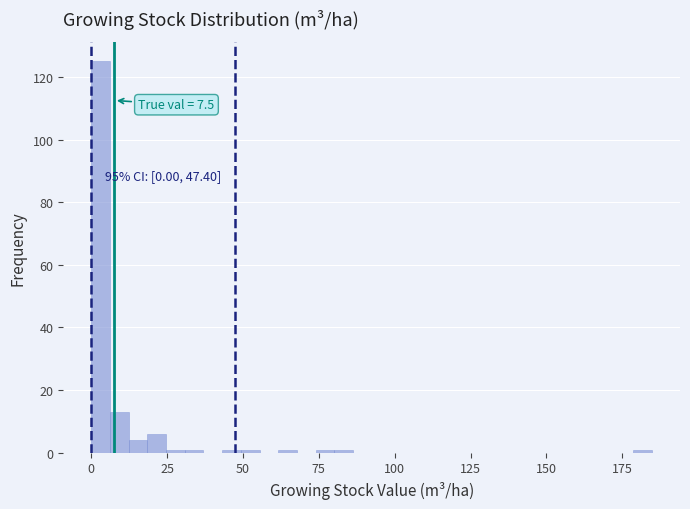

Read against the x-axis, roughly where is the centre of the tallest bar?

5